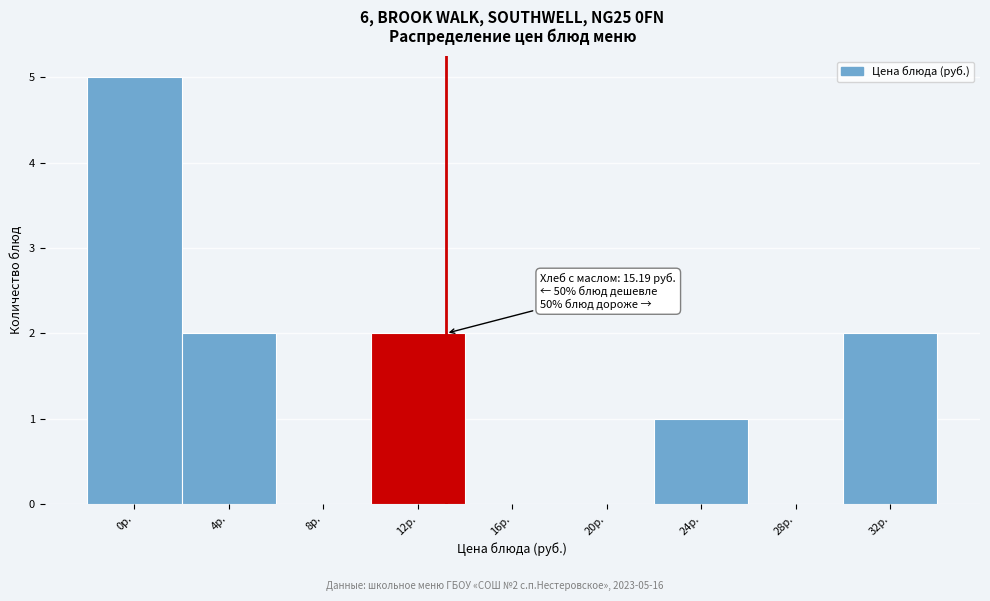

Reading left to right, transcribe all the data shown in this chart.

0р.=5	4р.=2	8р.=0	12р.=2	16р.=0	20р.=0	24р.=1	28р.=0	32р.=2